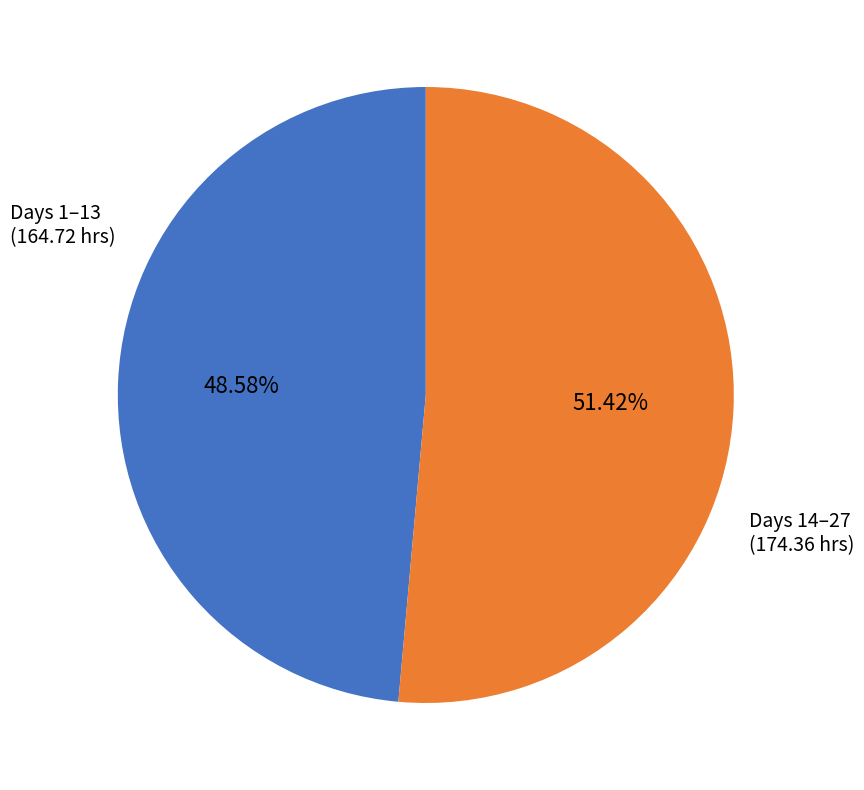

Do Days 1–13 and Days 14–27 together represent more than half of the pie?

Yes